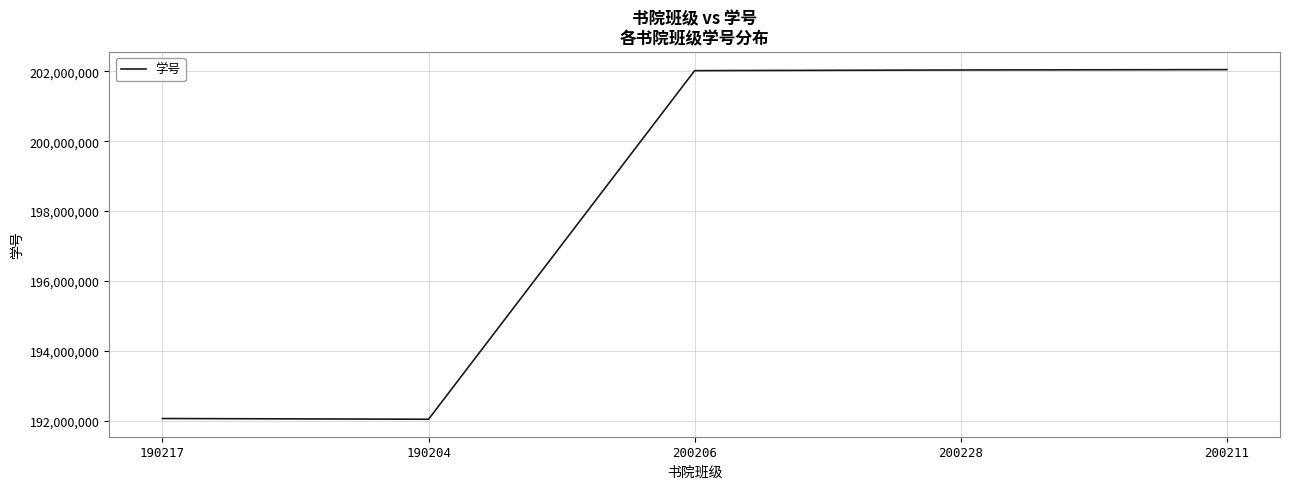

How many categories are shown in the chart?

5